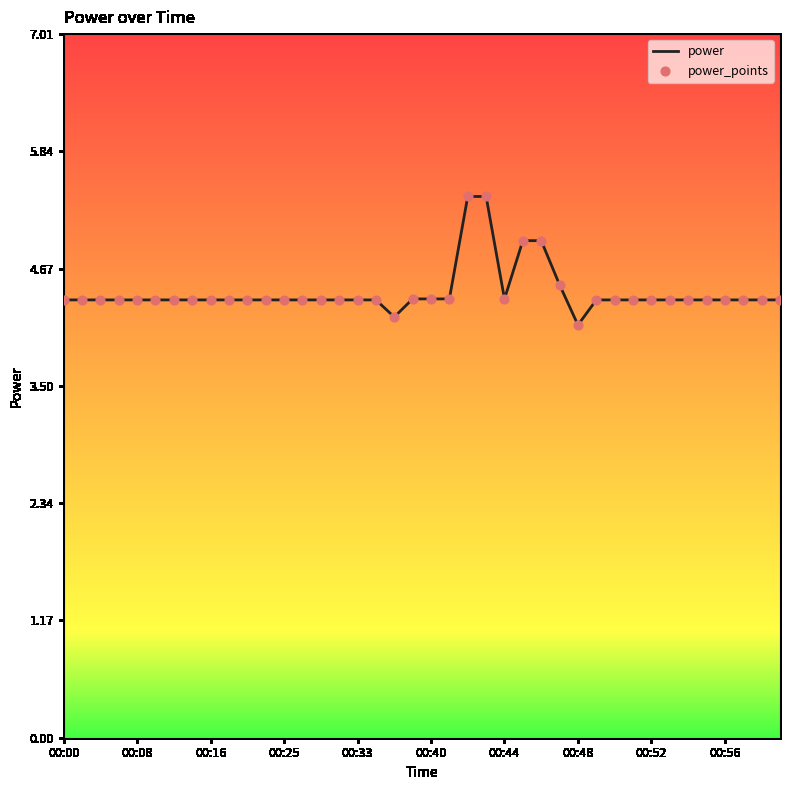

What is the greatest value displayed?

5.4